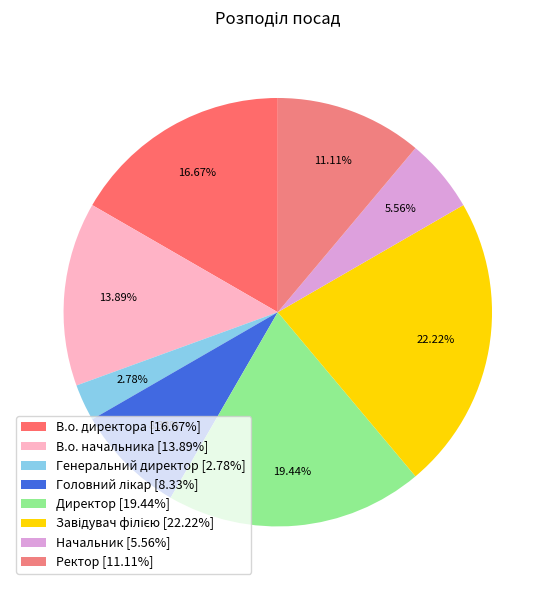

How much of the chart is everything except Директор?

80.6%